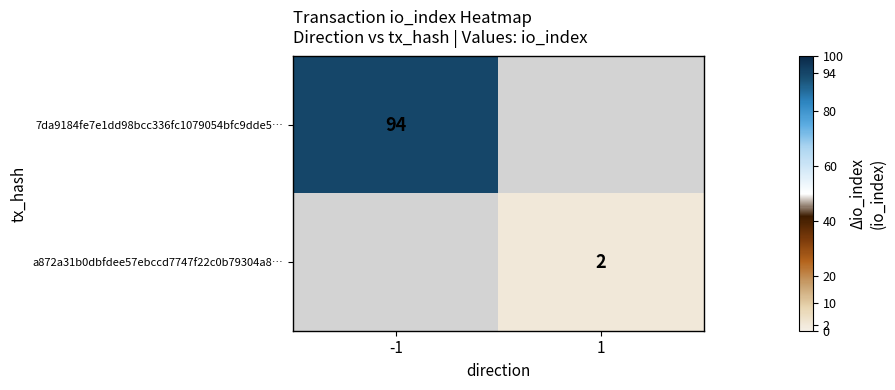

At how many categories does at least one series exceed 79?

1